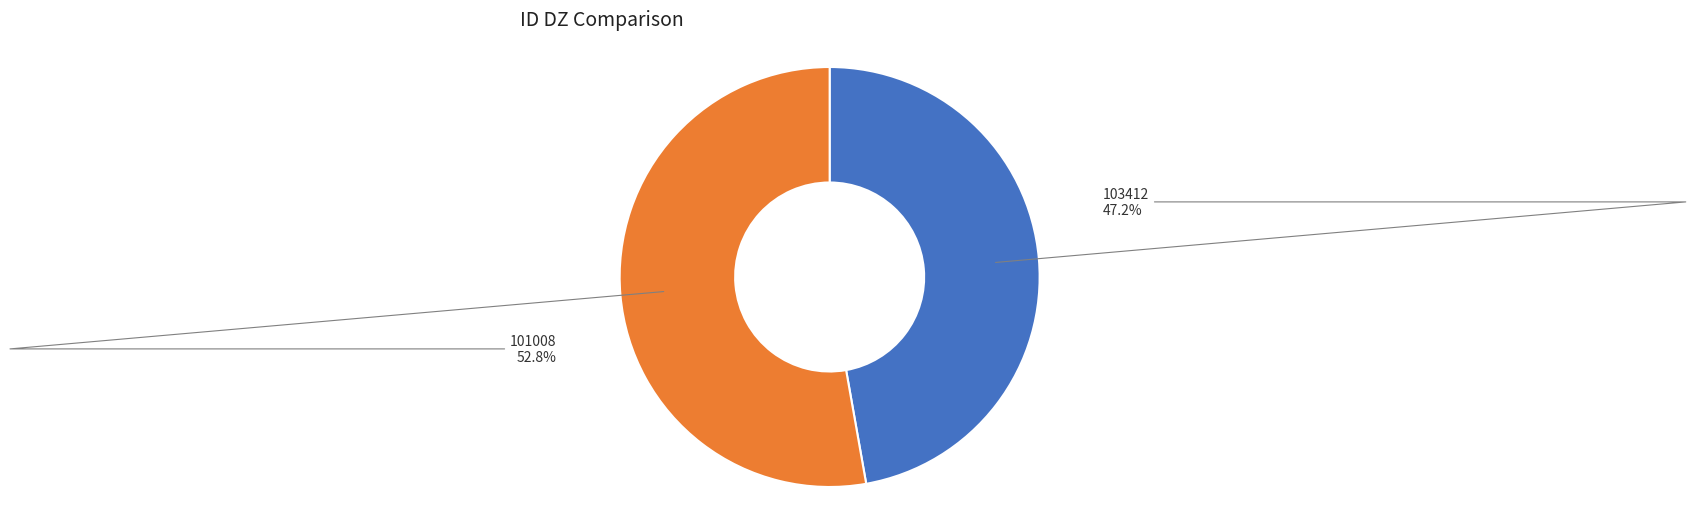

What percentage is the 101008 slice, to the nearest percent?

53%